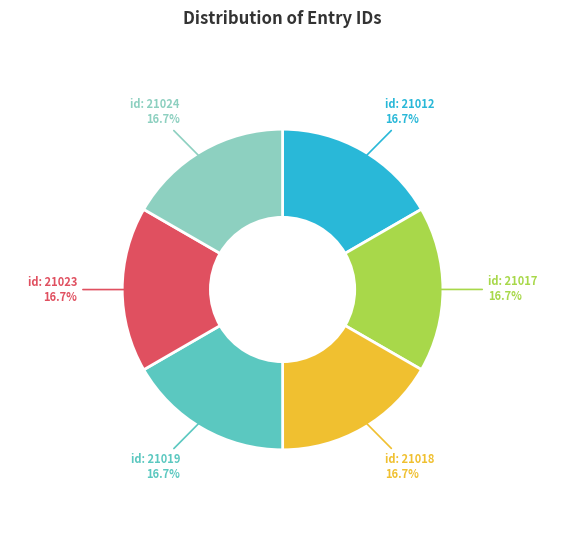

What percentage is NOT represented by id: 21024?

83.3%